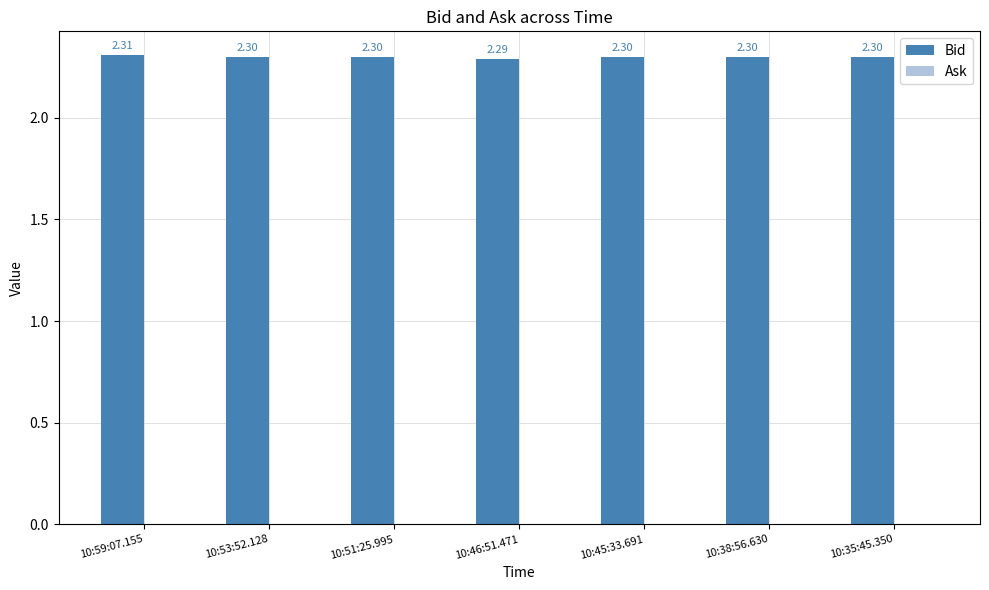

What is the ratio of the value at 10:53:52.128 to the value at 10:59:07.155?

1.0